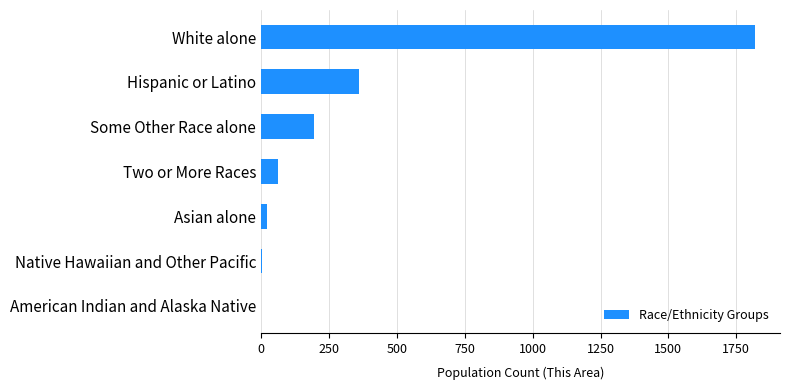

At which label is the value closest to 910?

Hispanic or Latino